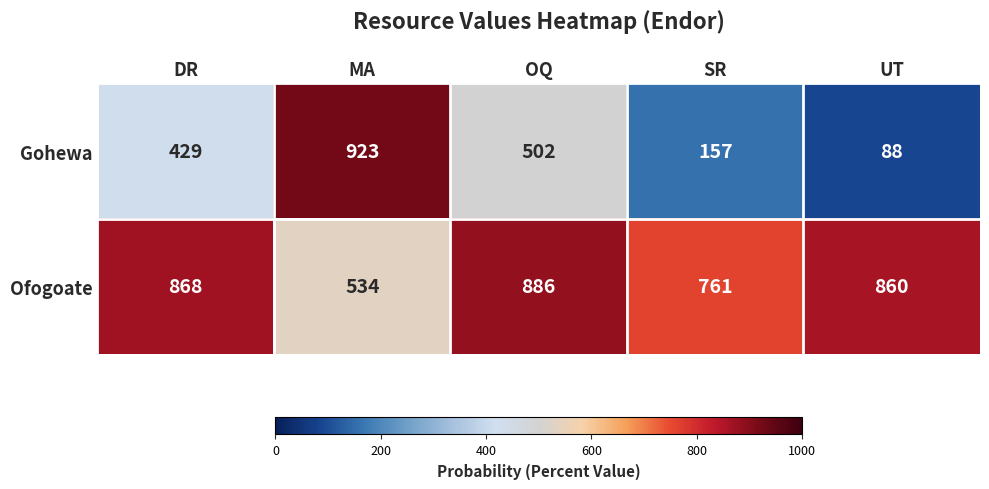

Rank the series by their average value, from lowest to highest.

Gohewa, Ofogoate